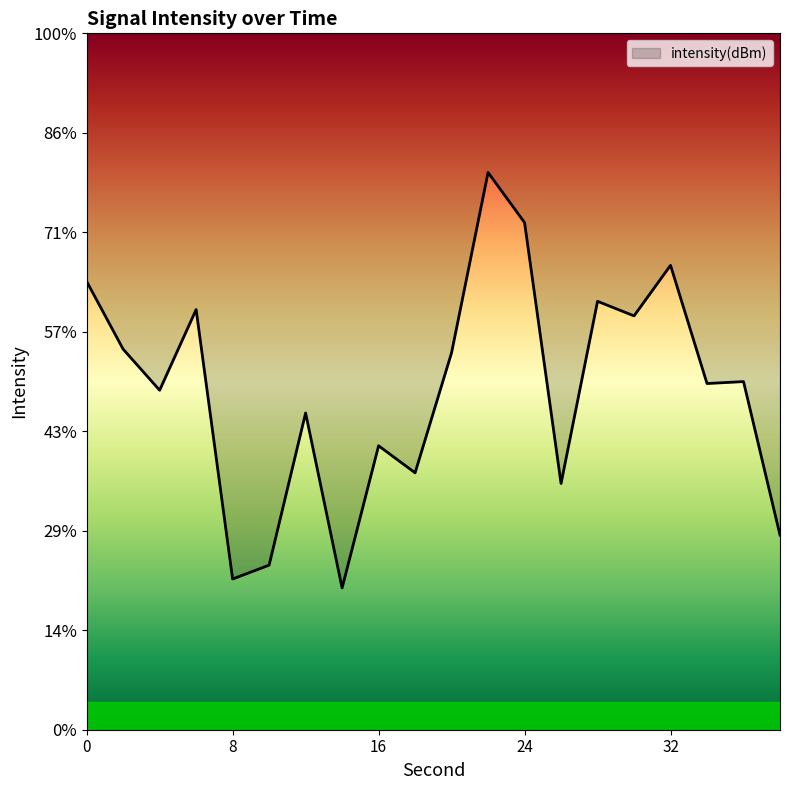

Does the chart have visible grid lines?

No